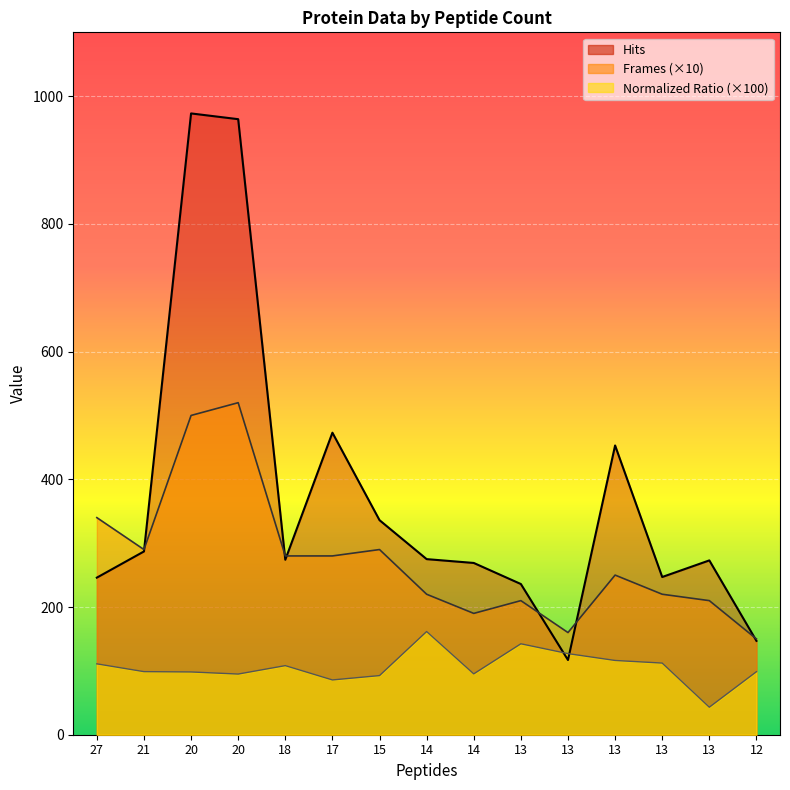

At how many categories does at least one series exceed 185?

13